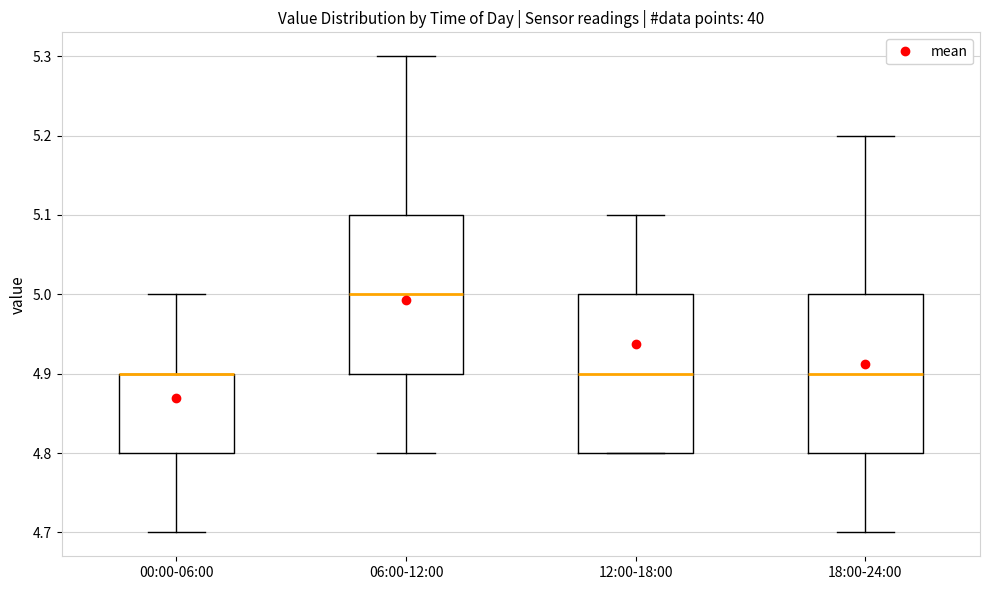

Reading left to right, transcribe this box plot: for each box, give where its median line is, the range the box spans, and where its two whiskers end, as read against the y-axis. The values are not printed on the chart, so give them approximately, as read against the axis.

00:00-06:00: median 4.9 (drawn on the box's upper edge), box 4.8 to 4.9, whiskers 4.7 to 5.0
06:00-12:00: median 5.0, box 4.9 to 5.1, whiskers 4.8 to 5.3
12:00-18:00: median 4.9, box 4.8 to 5.0, whiskers 4.8 to 5.1
18:00-24:00: median 4.9, box 4.8 to 5.0, whiskers 4.7 to 5.2